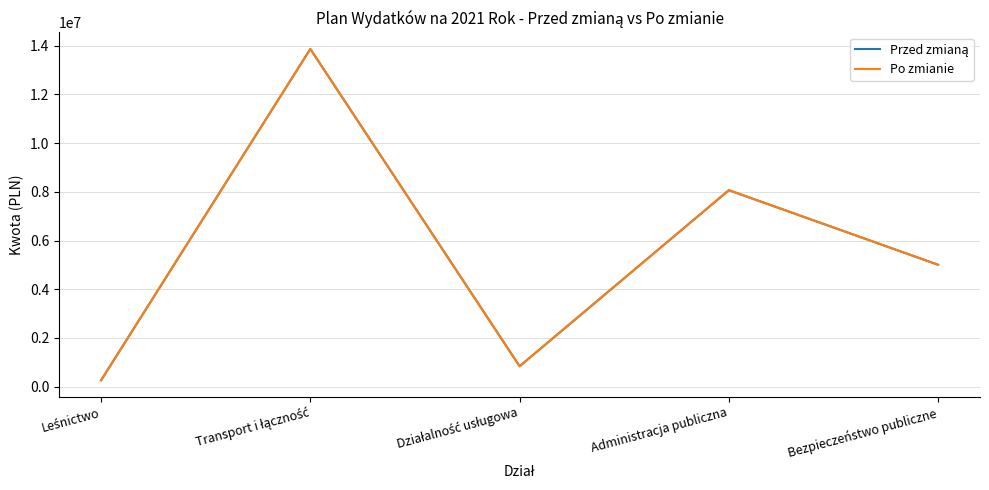

What is the total value across all series at Bezpieczeństwo publiczne?

10005976.0